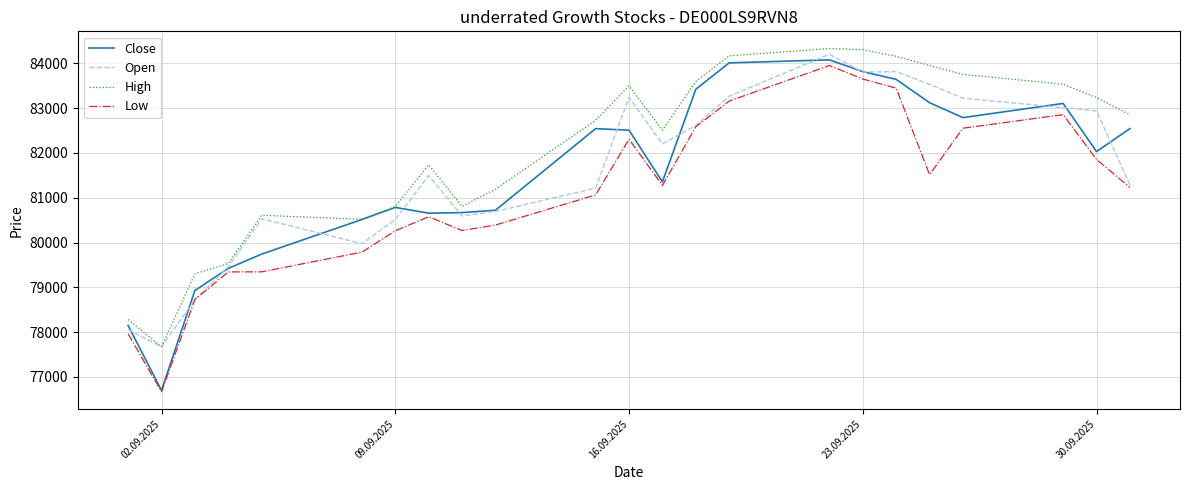

What are all the series names shown in the legend?

Close, Open, High, Low